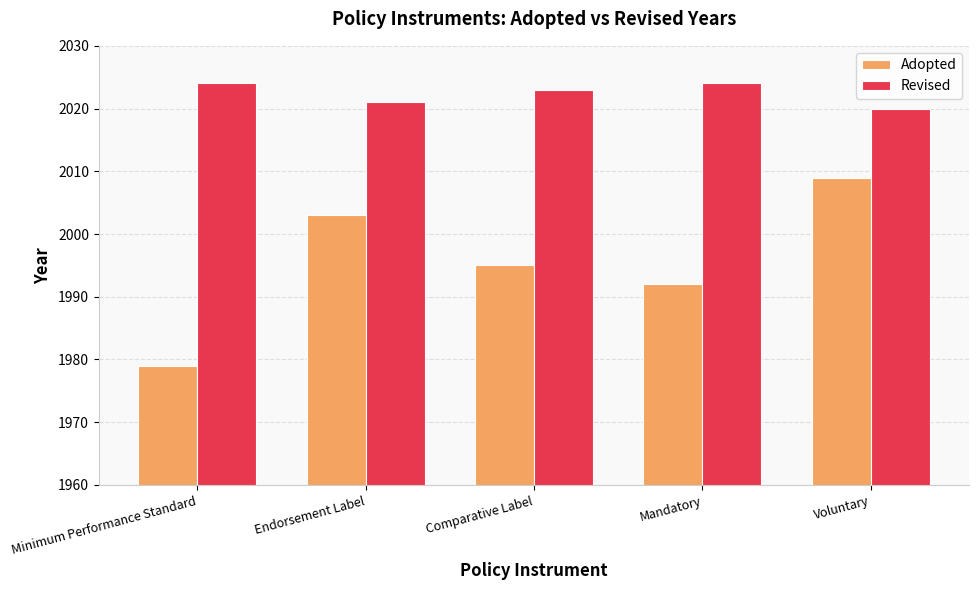

Count the number of data series in this chart.

2